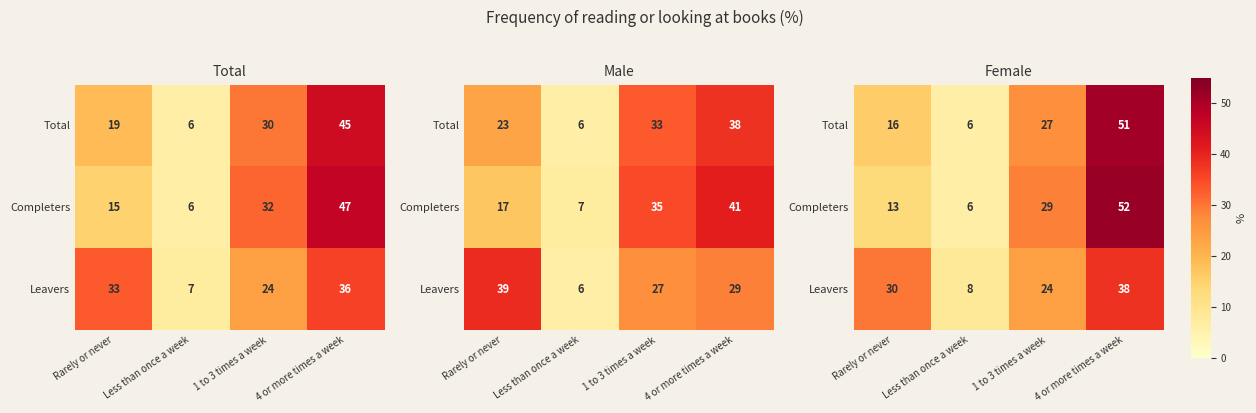

How many Total values are between 16 and 51?

3